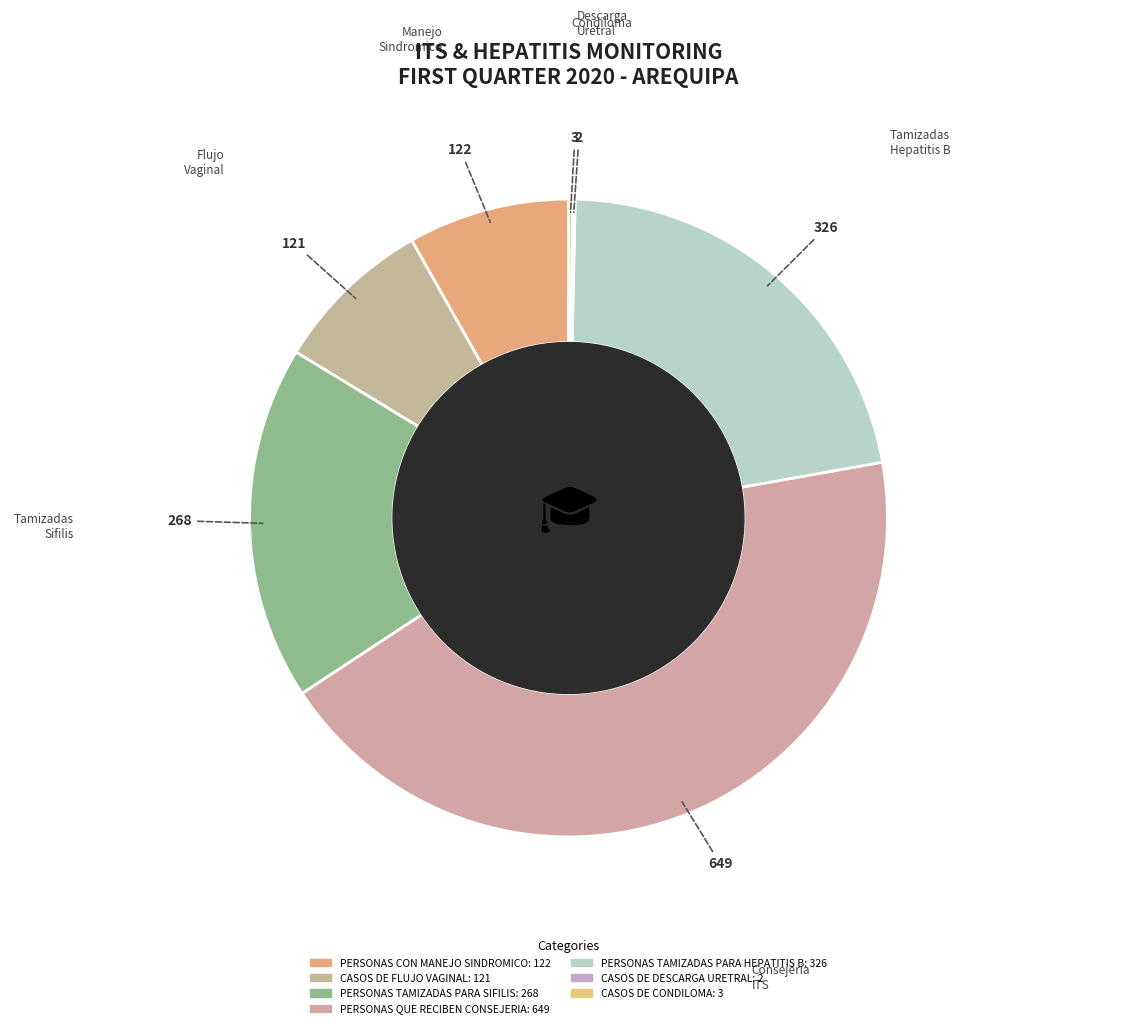

Count the number of slices in the pie.

7